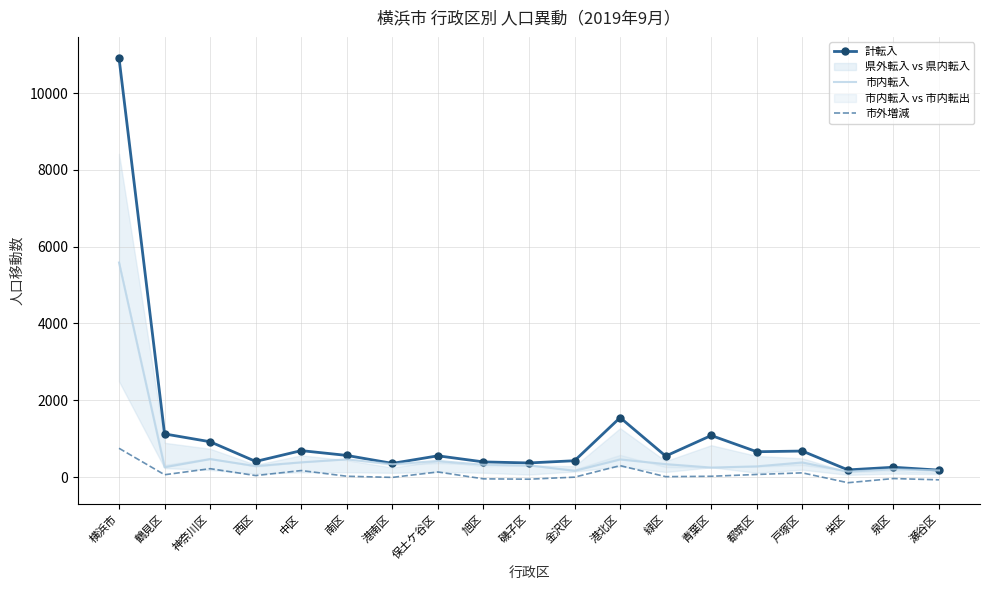

True or false: 計転入 and 市外増減 cross at least once.

False